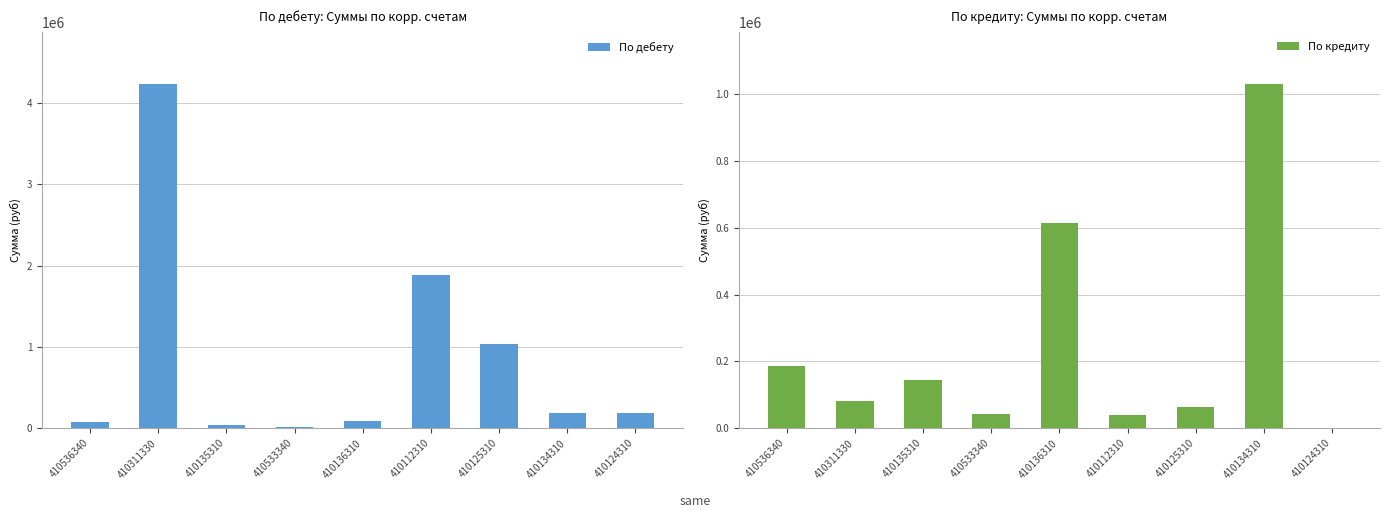

At which label does По дебету first exceed 185467?

410311330